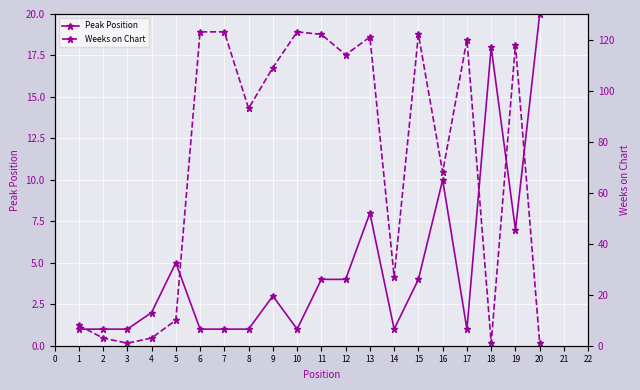

Is the value of Peak Position at 15 greater than the value of Weeks on Chart at 13?

No